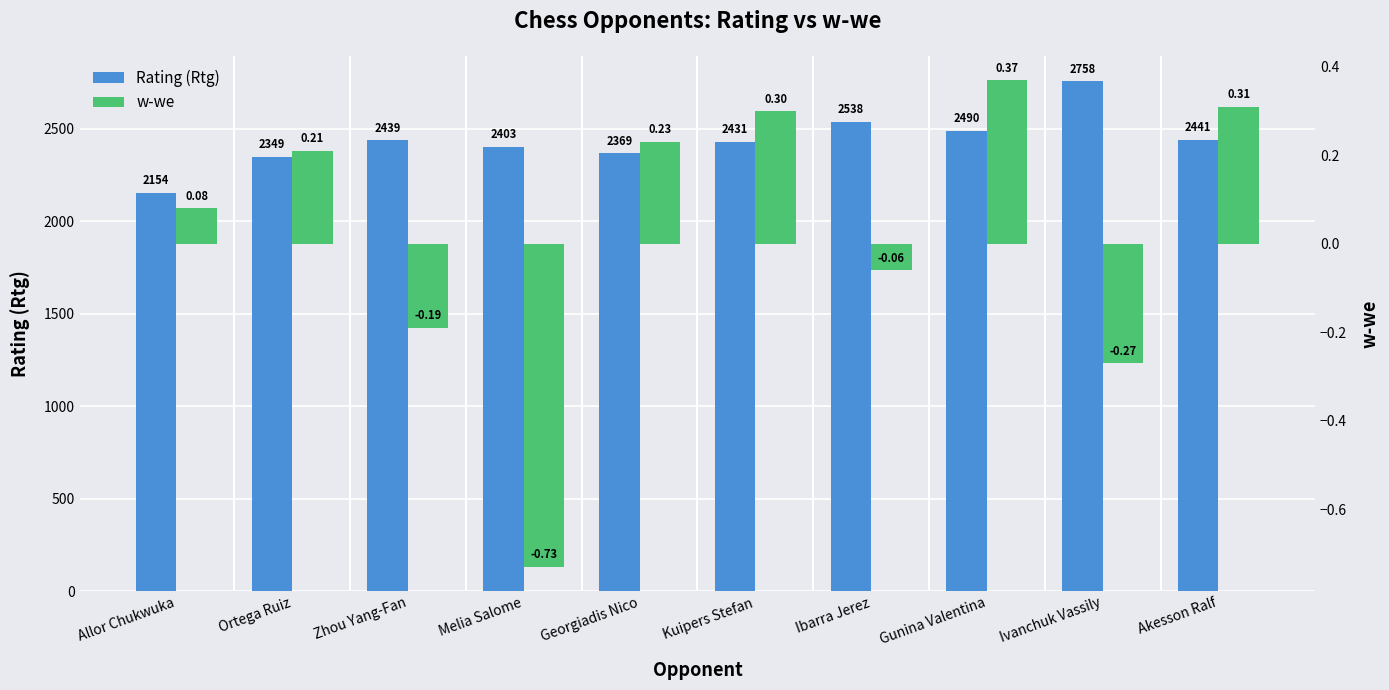

Read the w-we value at Akesson Ralf.

0.3